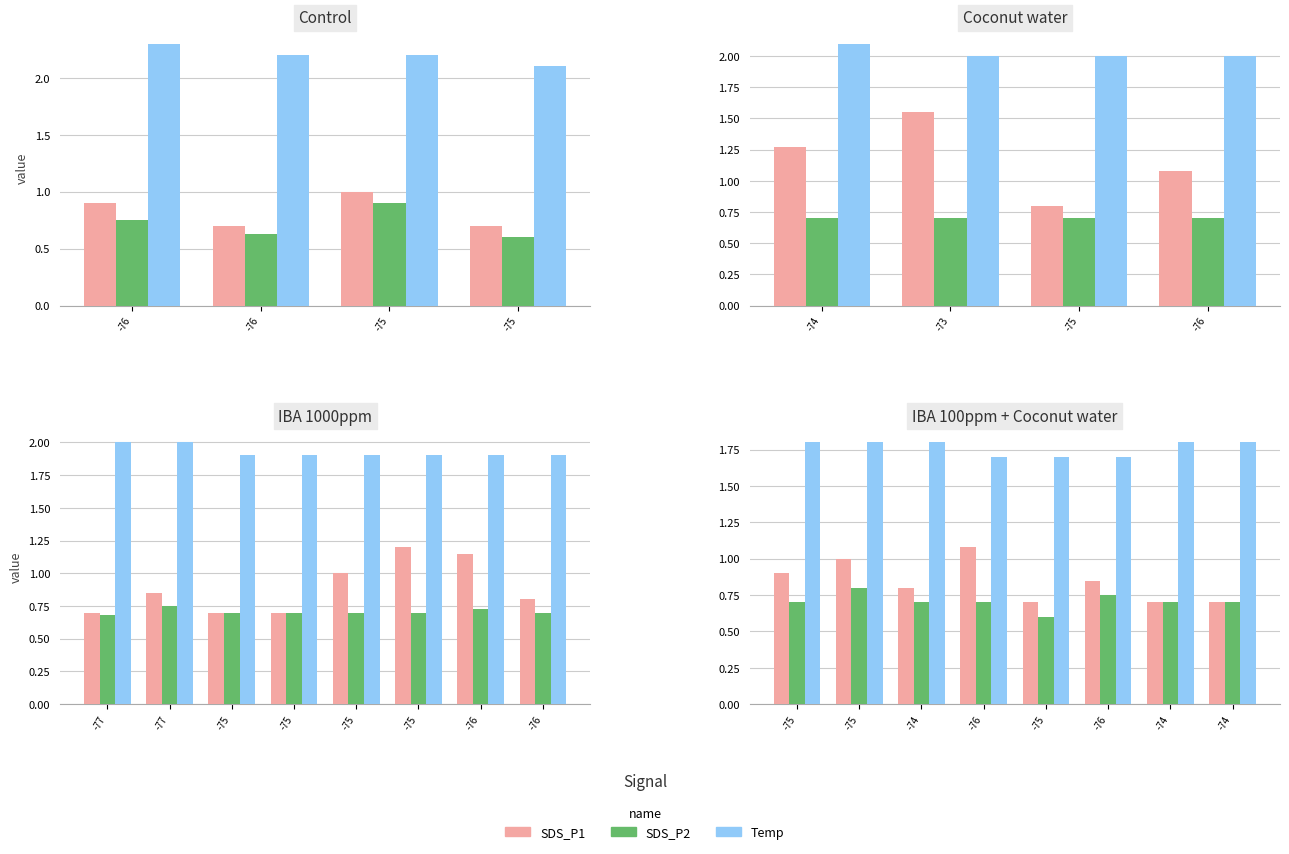

Between -74 and -75, which series saw the biggest shift?

SDS_P1